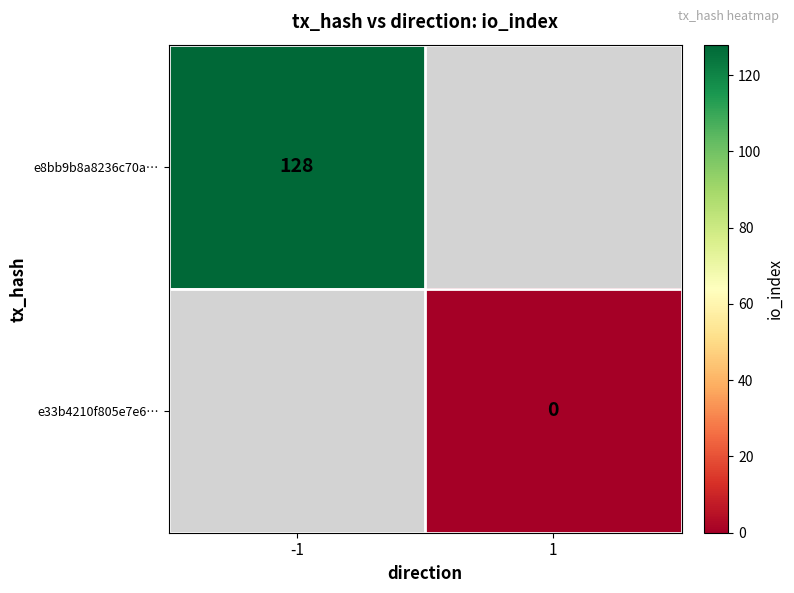

How many values in e8bb9b8a8236c70a… are above zero?

1